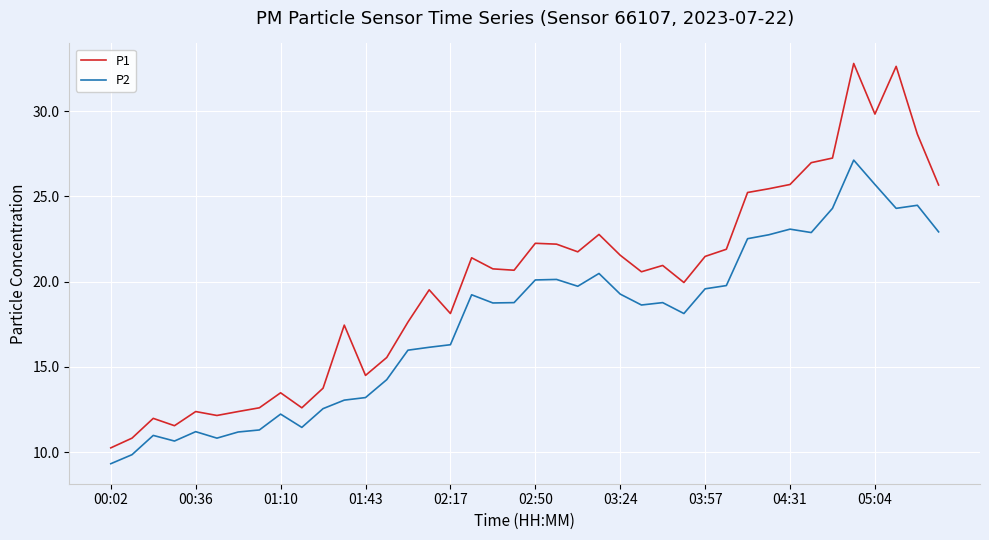

True or false: P2 and P1 cross at least once.

False